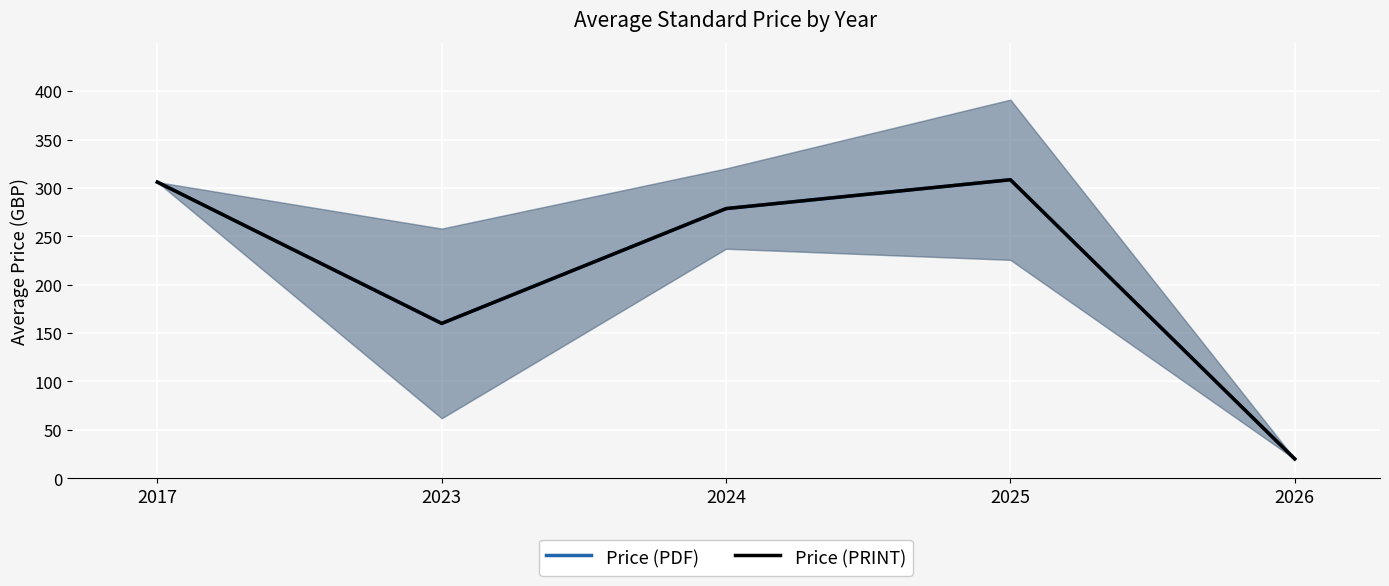

Reading left to right, list all the values displayed in this chart.

Price (PDF): 2017=306.0	2023=160.0	2024=278.7	2025=308.5	2026=20.0
Price (PRINT): 2017=306.0	2023=160.0	2024=278.7	2025=308.5	2026=20.0